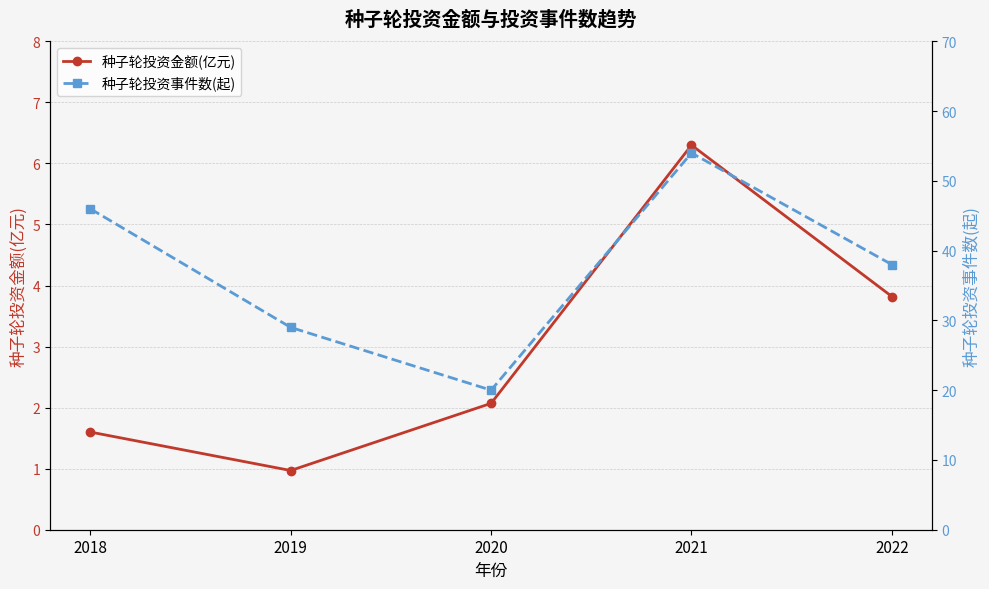

List the series in order of their peak value, highest first.

种子轮投资事件数(起), 种子轮投资金额(亿元)